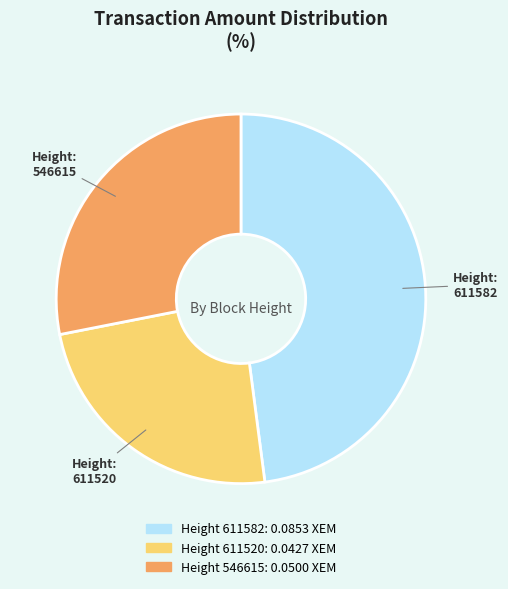

Count the number of slices in the pie.

3